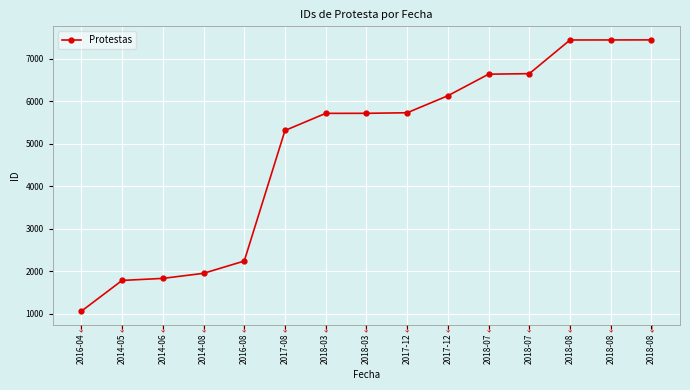

What is the approximate value at 2017-12?

6129